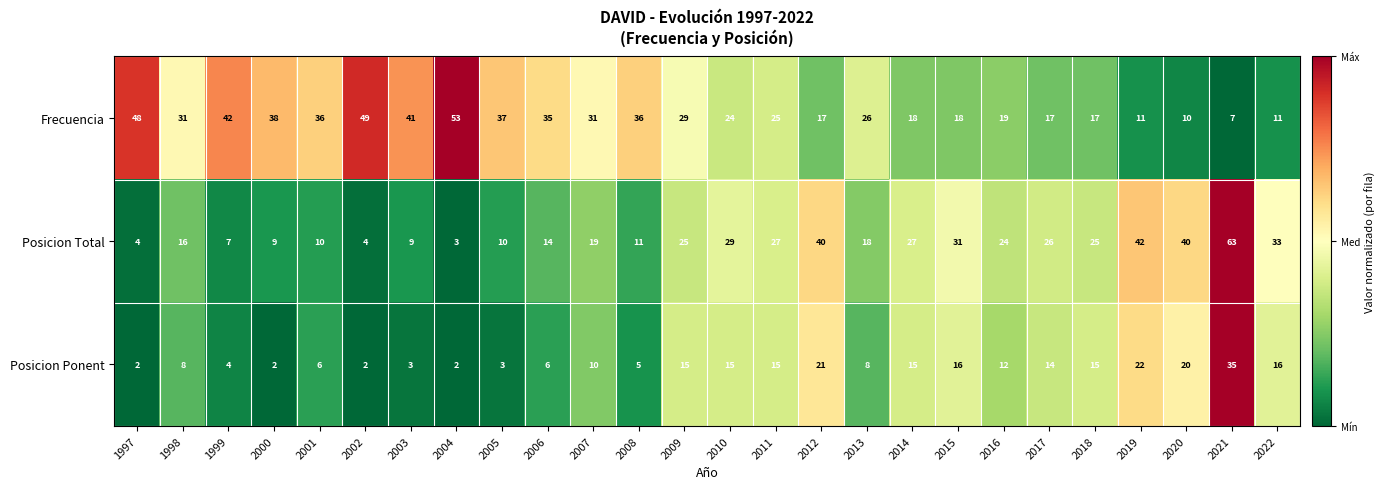

Read the Posicion Total value at 2004.

3